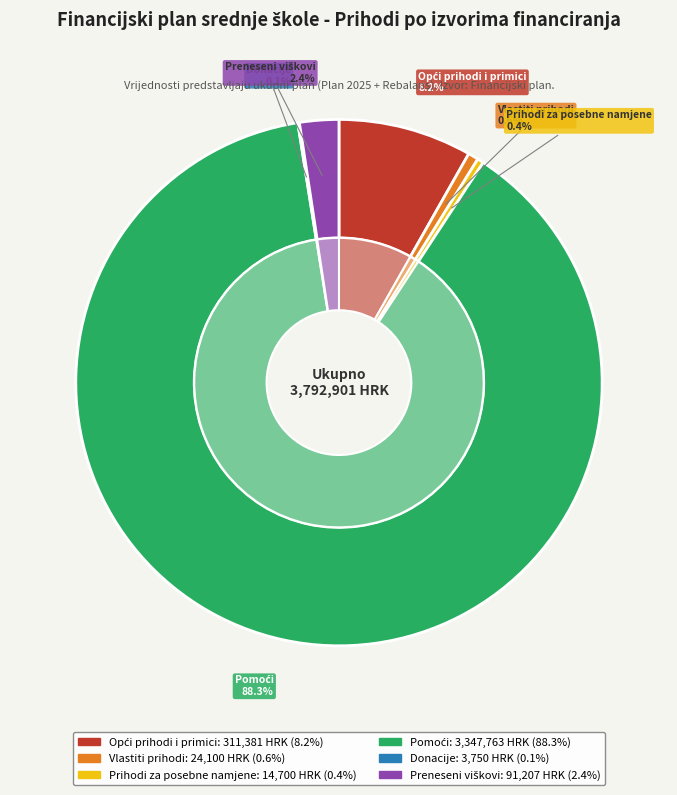

Which slice is the largest?

Pomoći